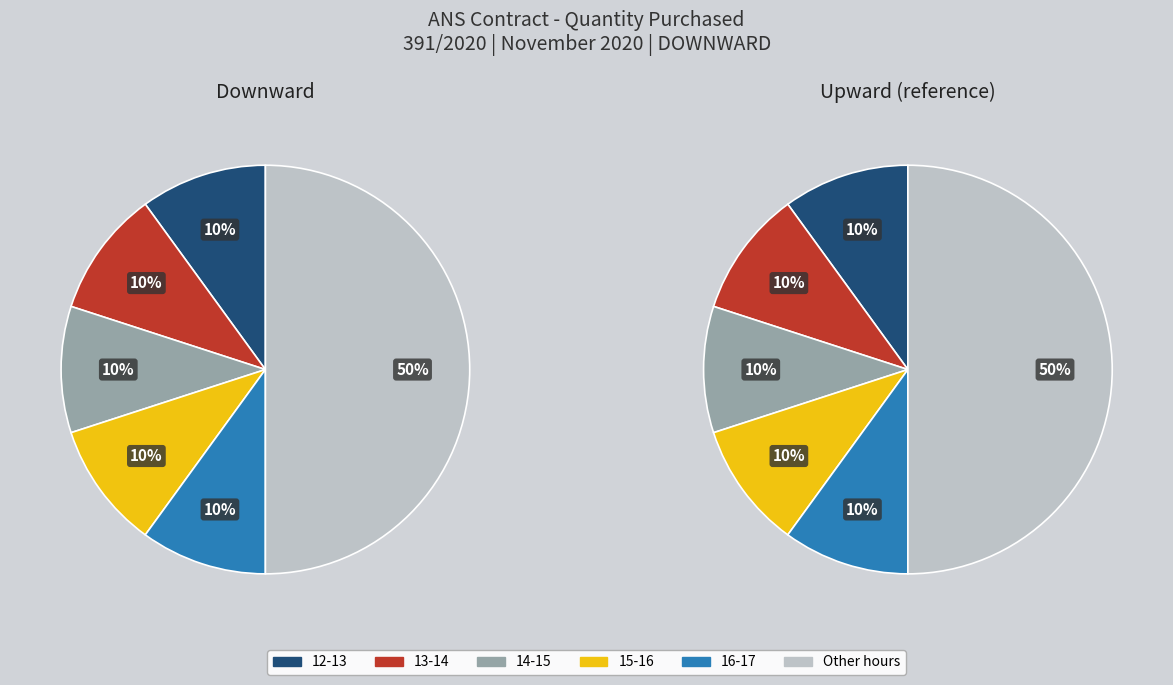

How much of the chart is everything except 21-22?

100.0%